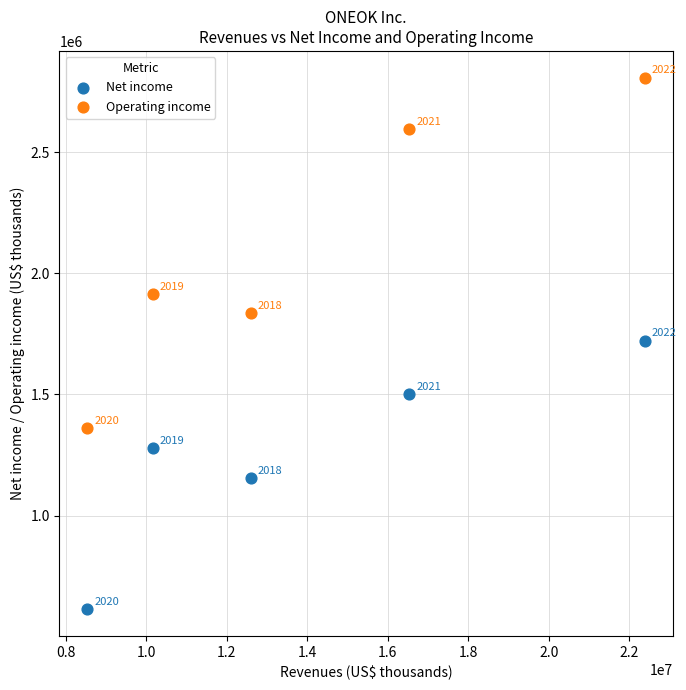

Which series reaches the maximum Y coordinate?

Operating income